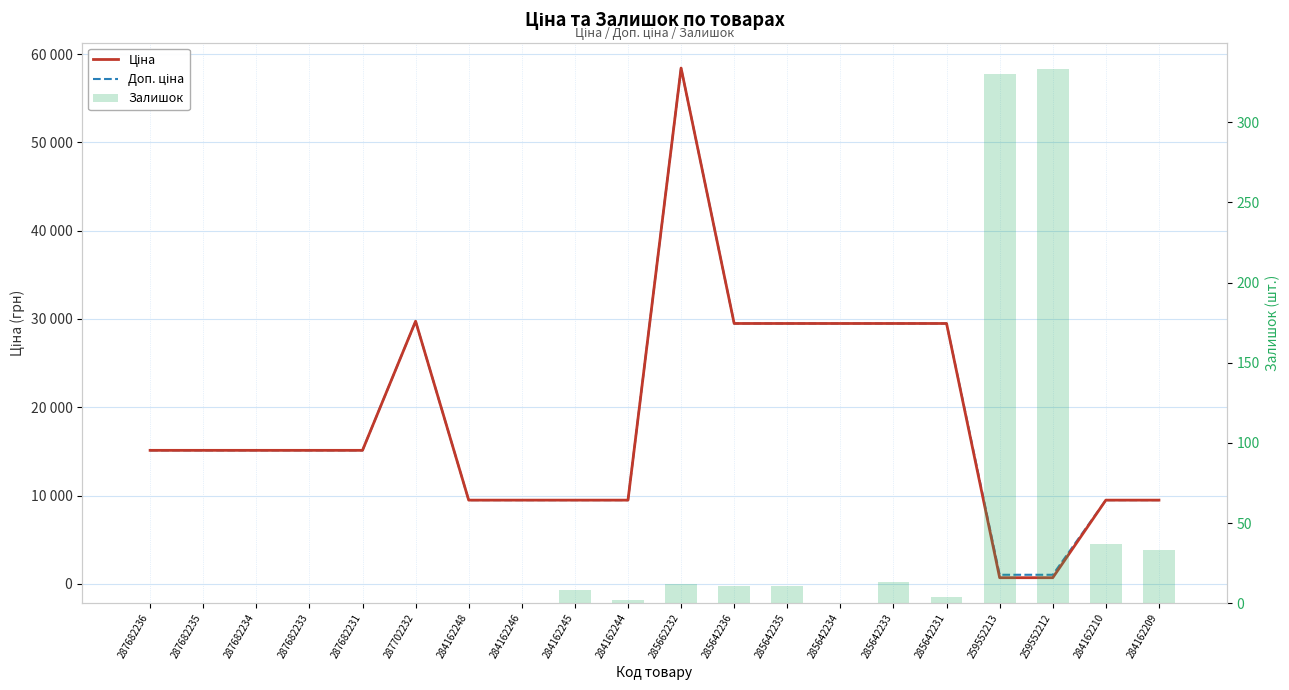

Which series has the largest total across all categories?

Доп. ціна